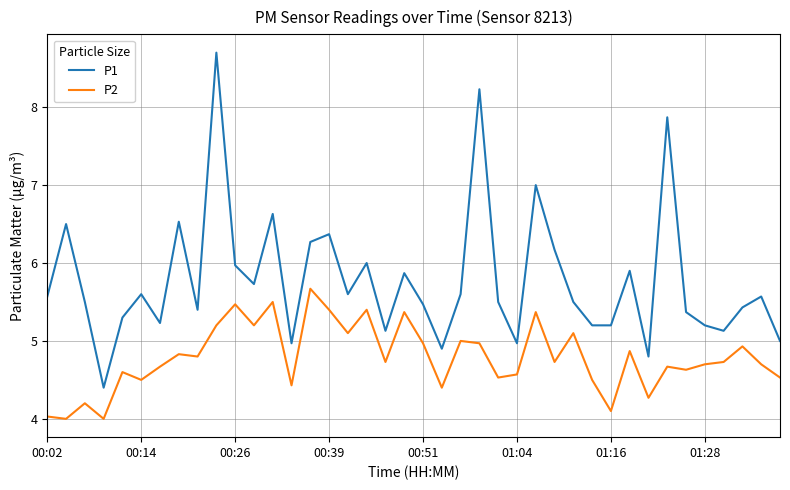

What is the maximum value for P1?

8.7